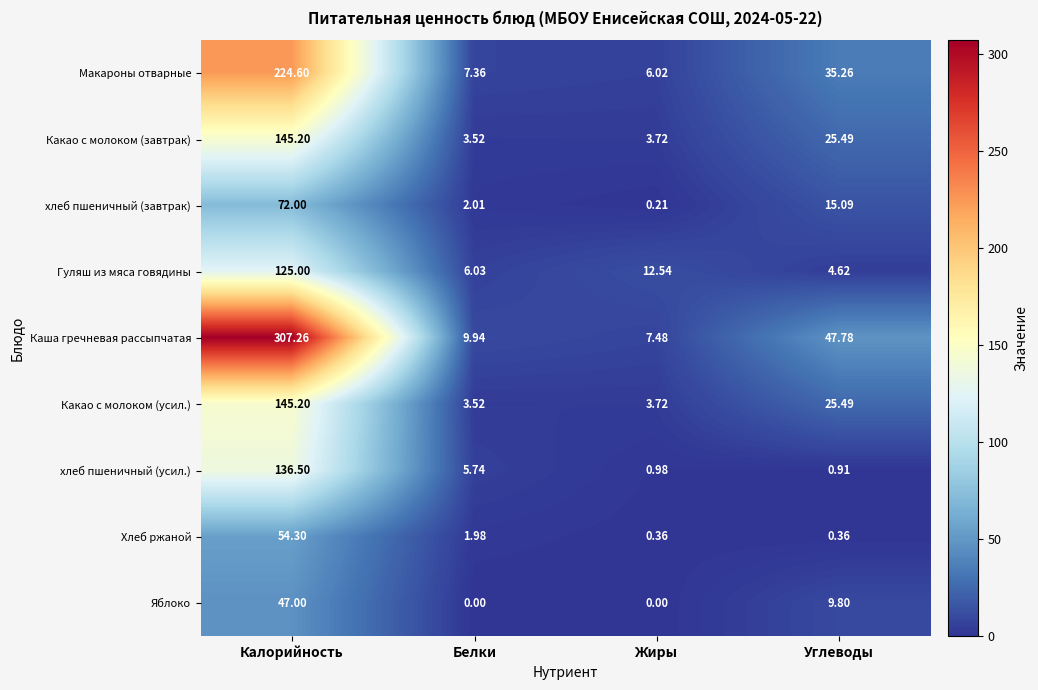

List the labels in order of Макароны отварные value, smallest first.

Жиры, Белки, Углеводы, Калорийность